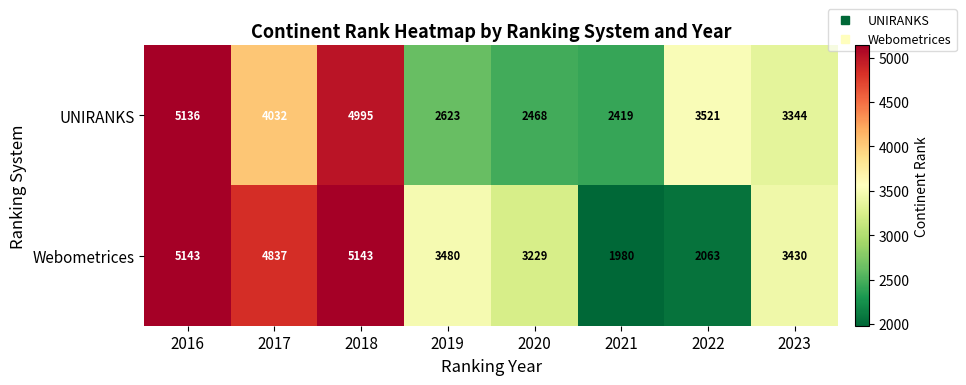

What is the difference between the maximum and minimum values in the UNIRANKS series?

2717